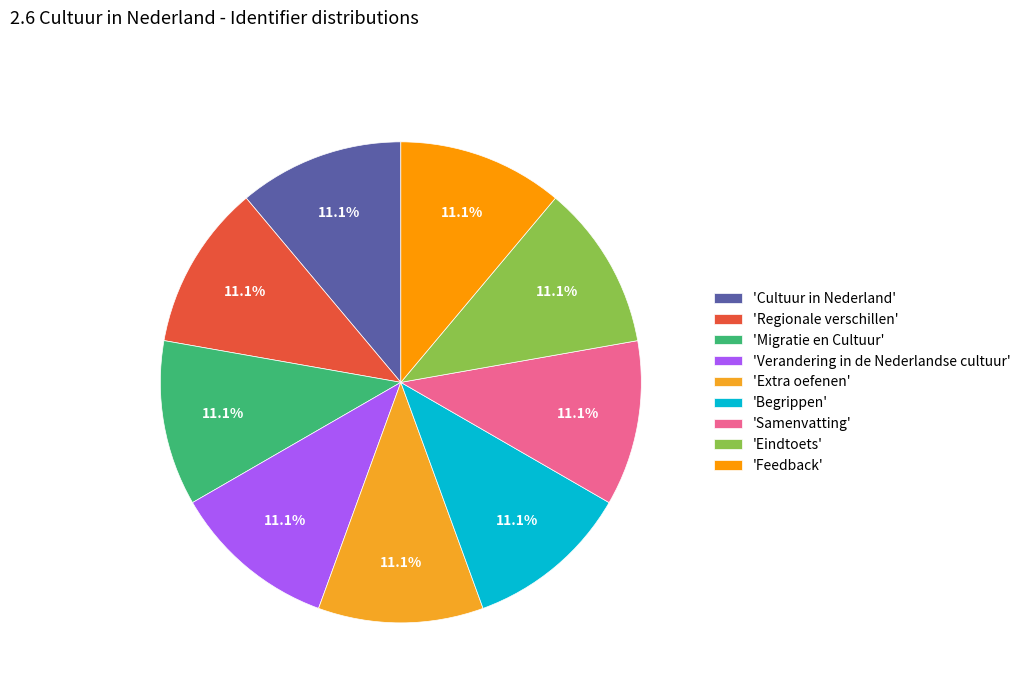

Is there a majority slice in this chart?

No